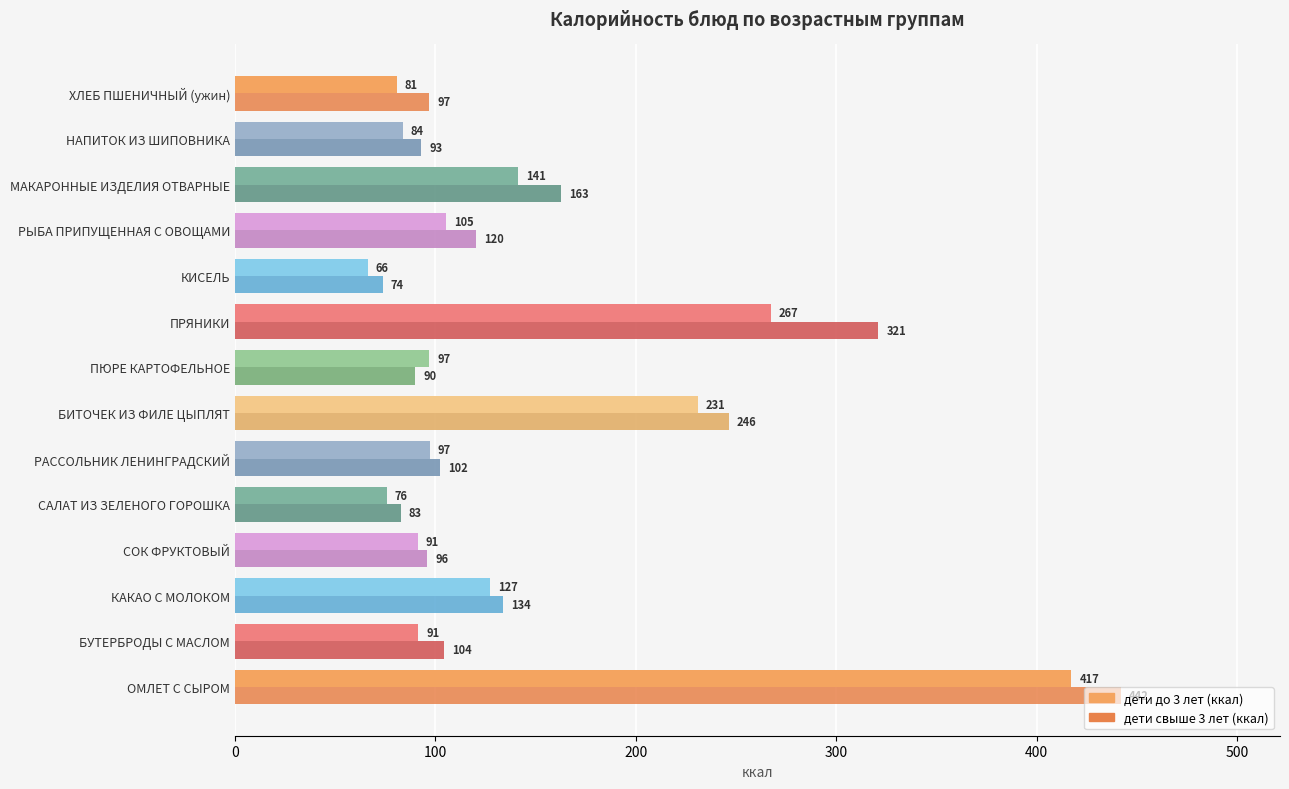

How many data points in дети свыше 3 лет (ккал) are less than 104?

7